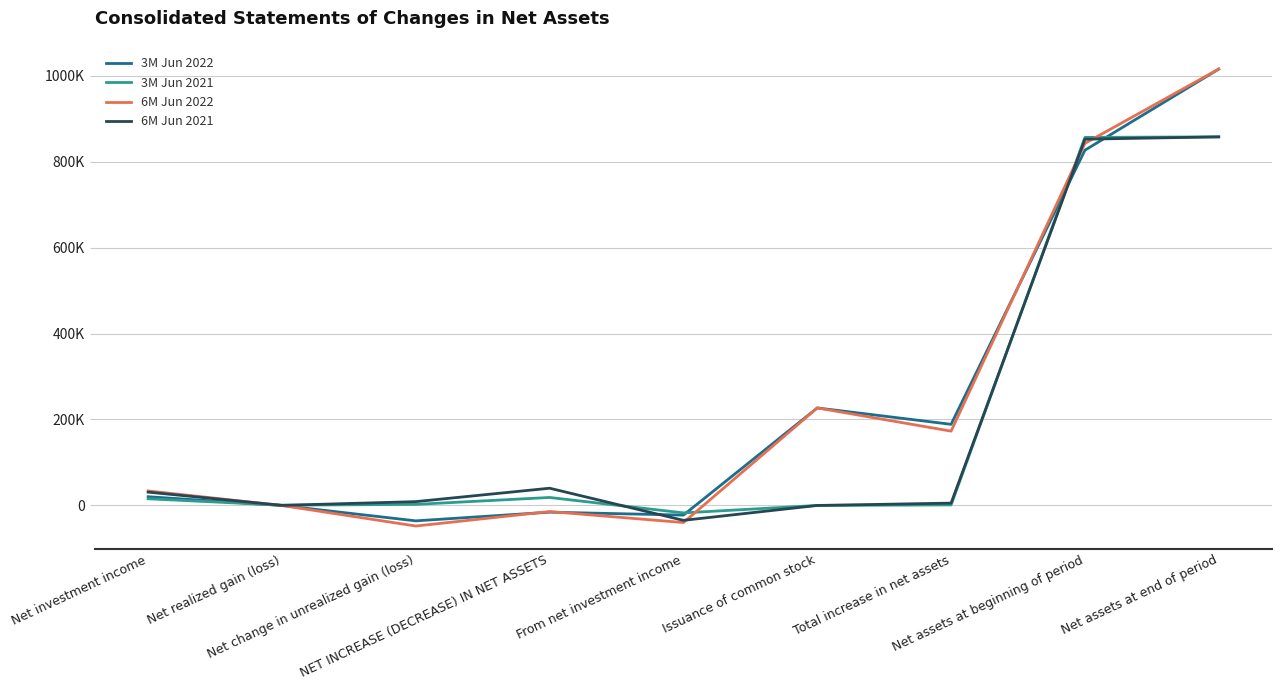

Which series changed the most between NET INCREASE (DECREASE) IN NET ASSETS and From net investment income?

6M Jun 2021